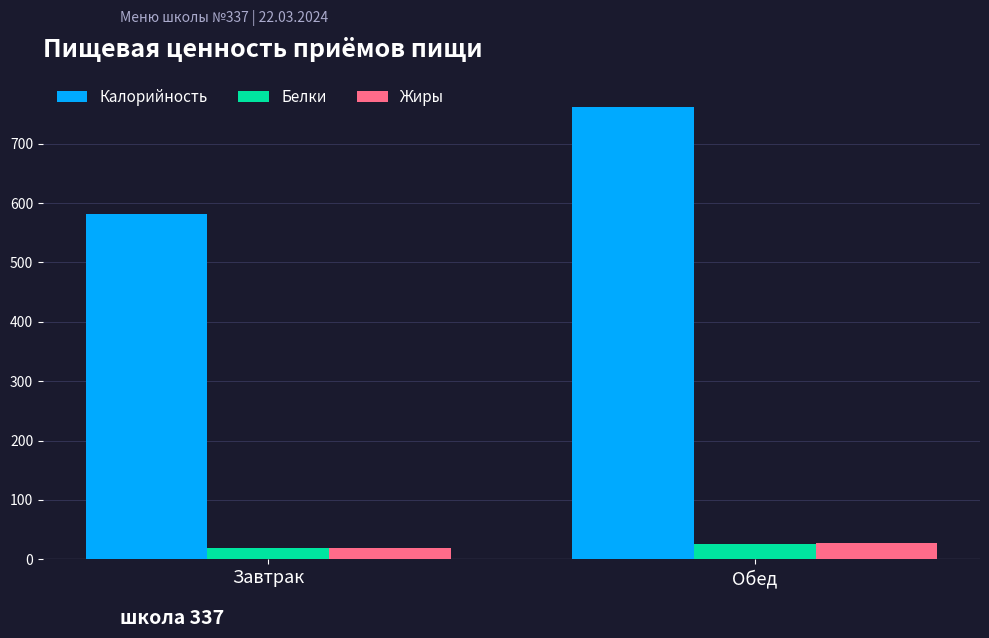

At how many categories does at least one series exceed 468?

2